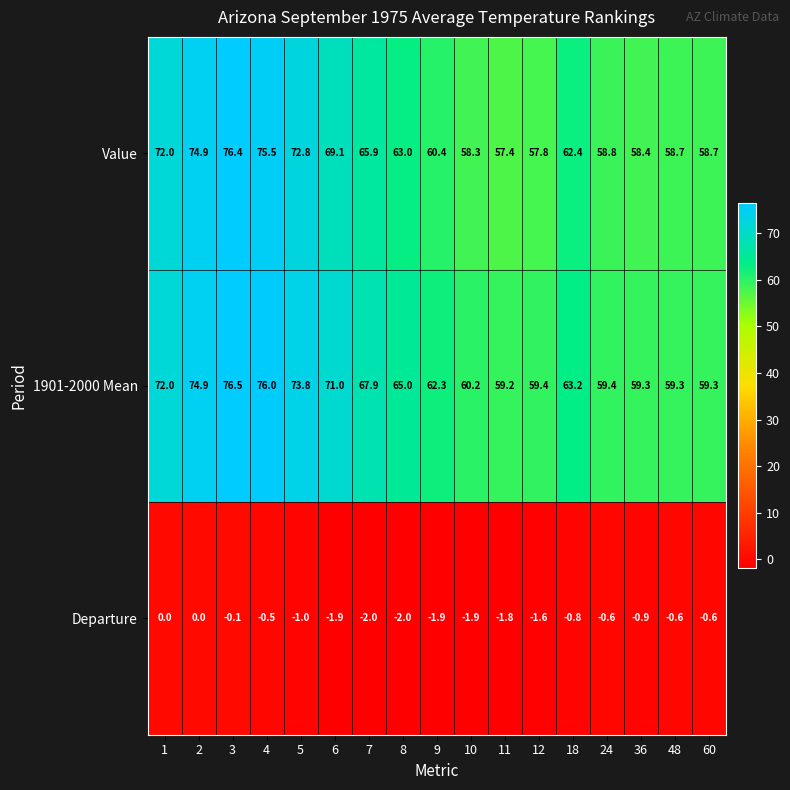

True or false: Value has a value of 58.7 at 60.

True